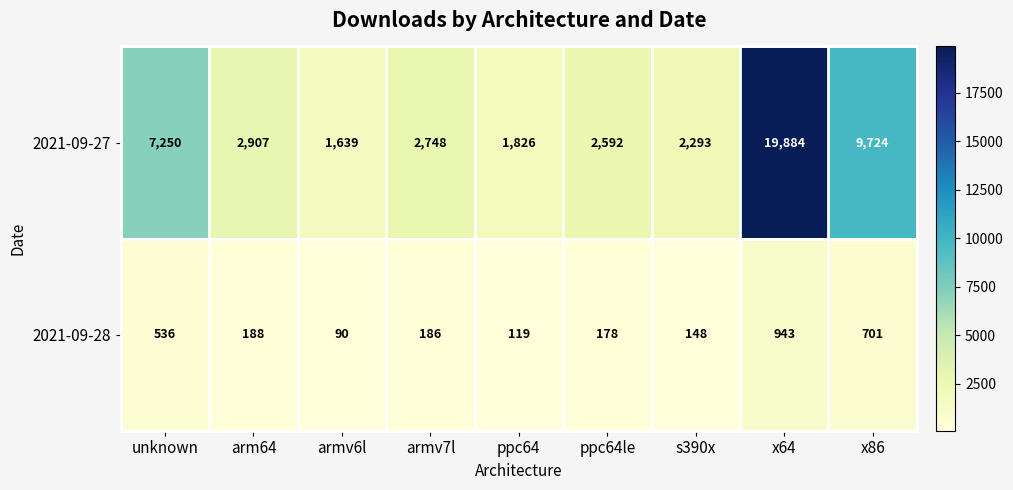

Where does the 2021-09-28 series first go above 186?

unknown